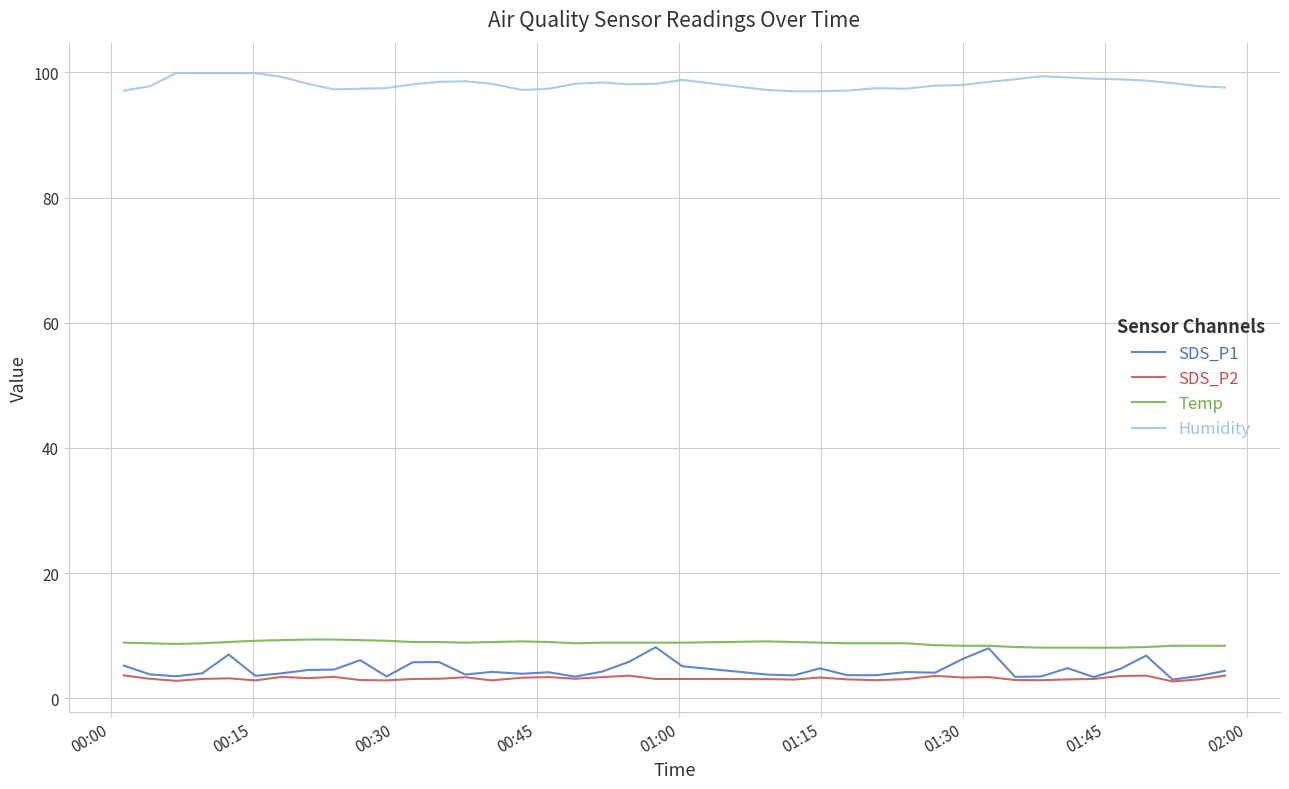

Does the chart display data point markers on the line(s)?

No